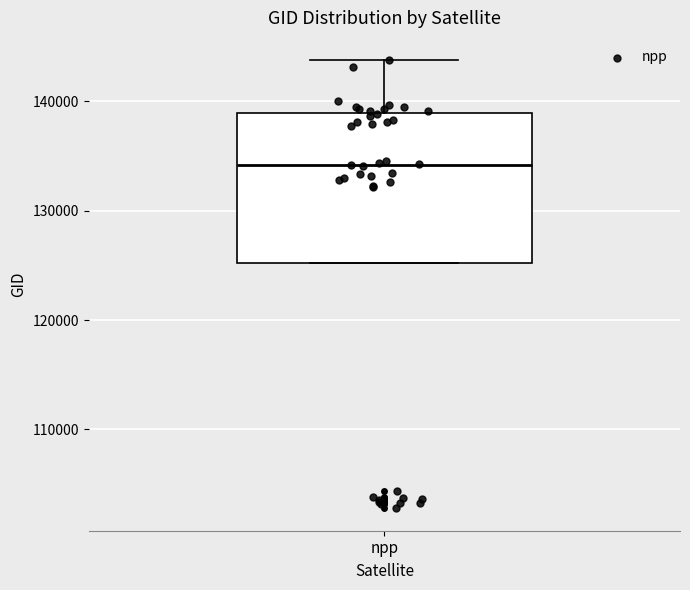

Transcribe this box plot: give where the median line is, the range the box spans, and where the two whiskers end, as read against the y-axis. The values are not printed on the chart, so give them approximately, as read against the axis.

median 134000, box 125000 to 139000, whiskers 125000 to 144000